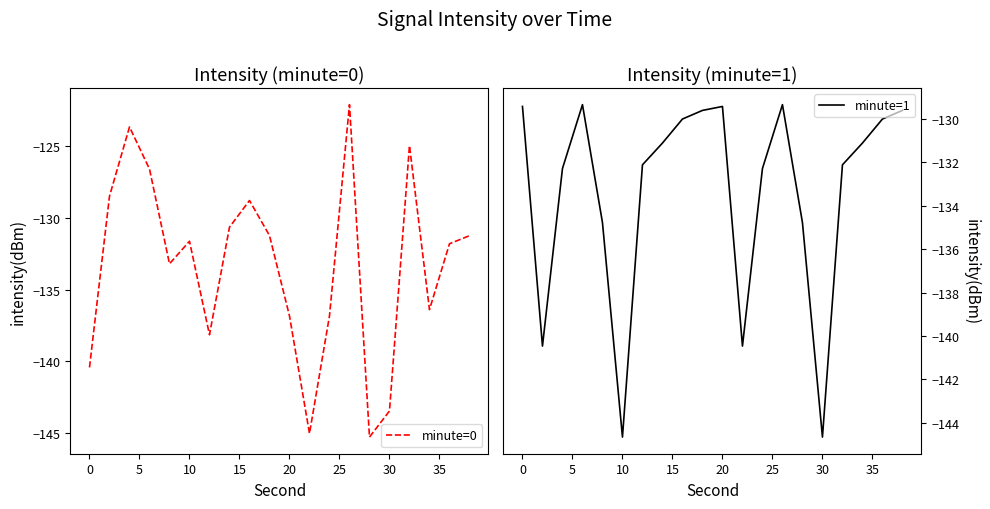

What are all the series names shown in the legend?

minute=0, minute=1